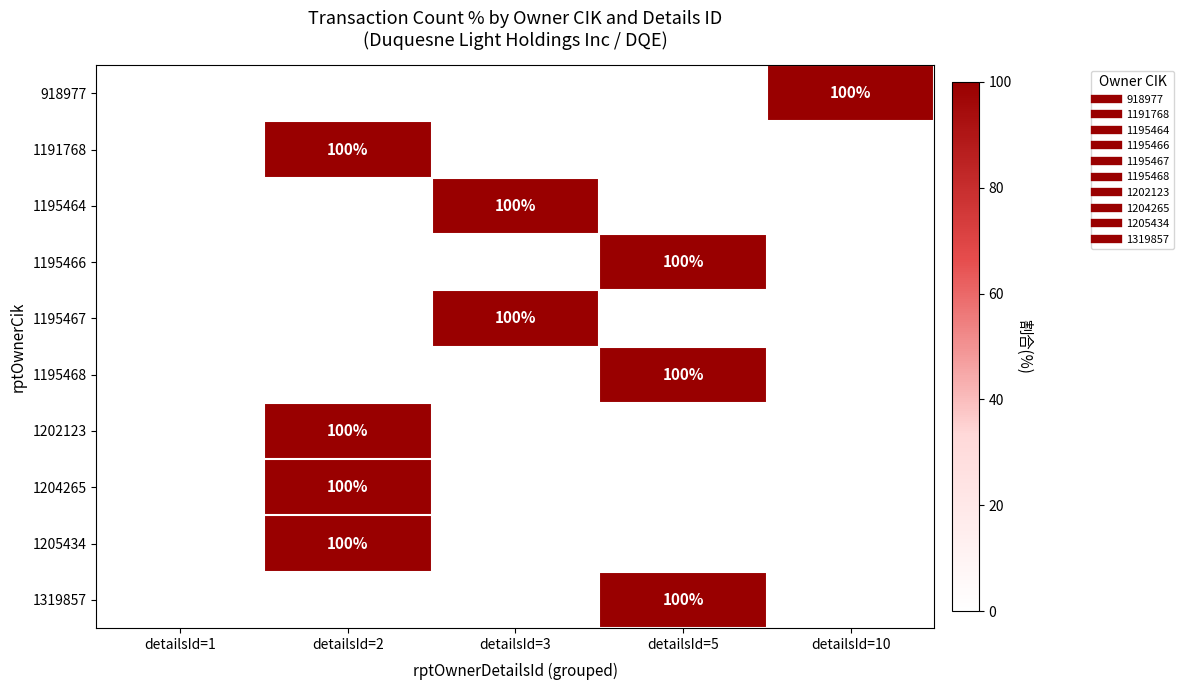

What is the spread (max minus min) of values at detailsId=5?

100